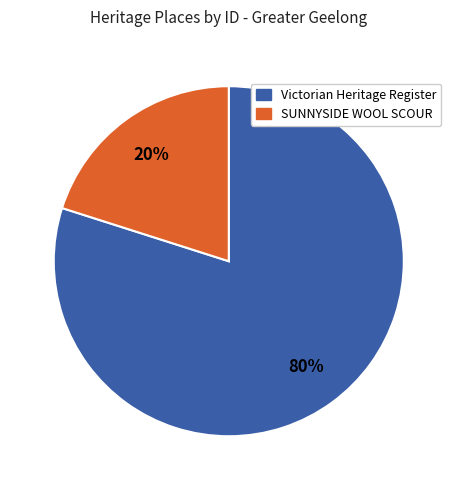

Is there a majority slice in this chart?

Yes